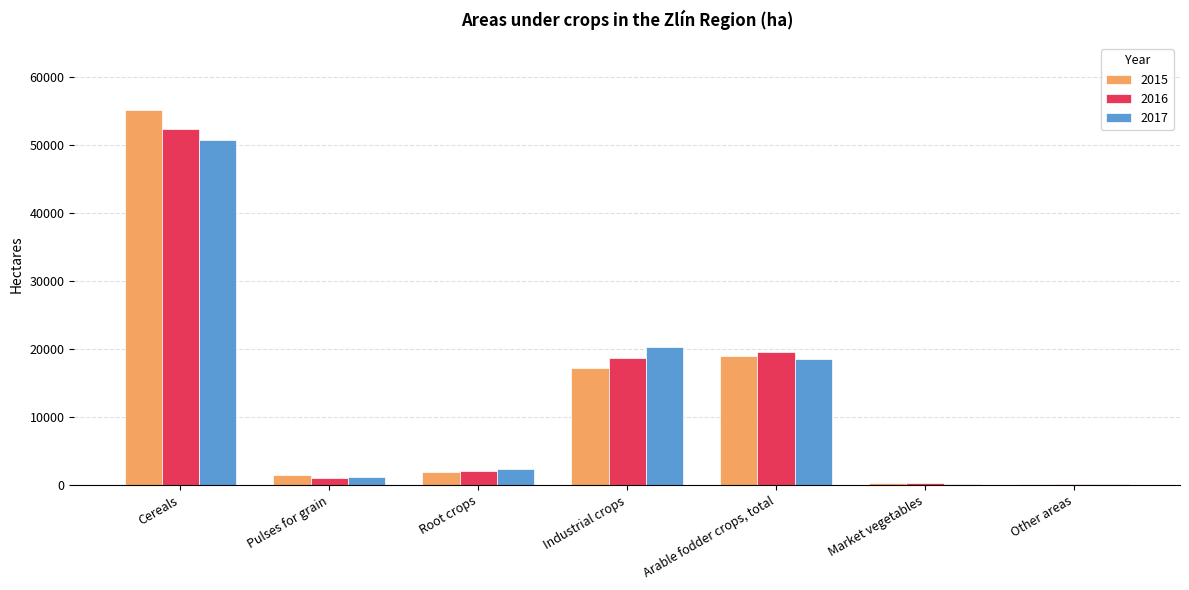

What is the sum of all 2017 values?

93337.5